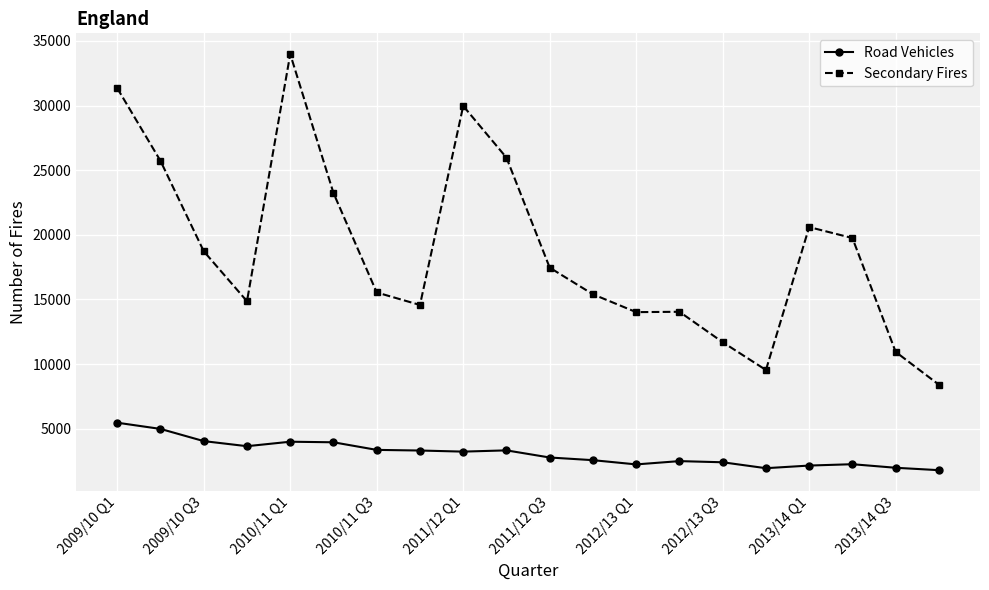

True or false: Road Vehicles and Secondary Fires cross at least once.

False